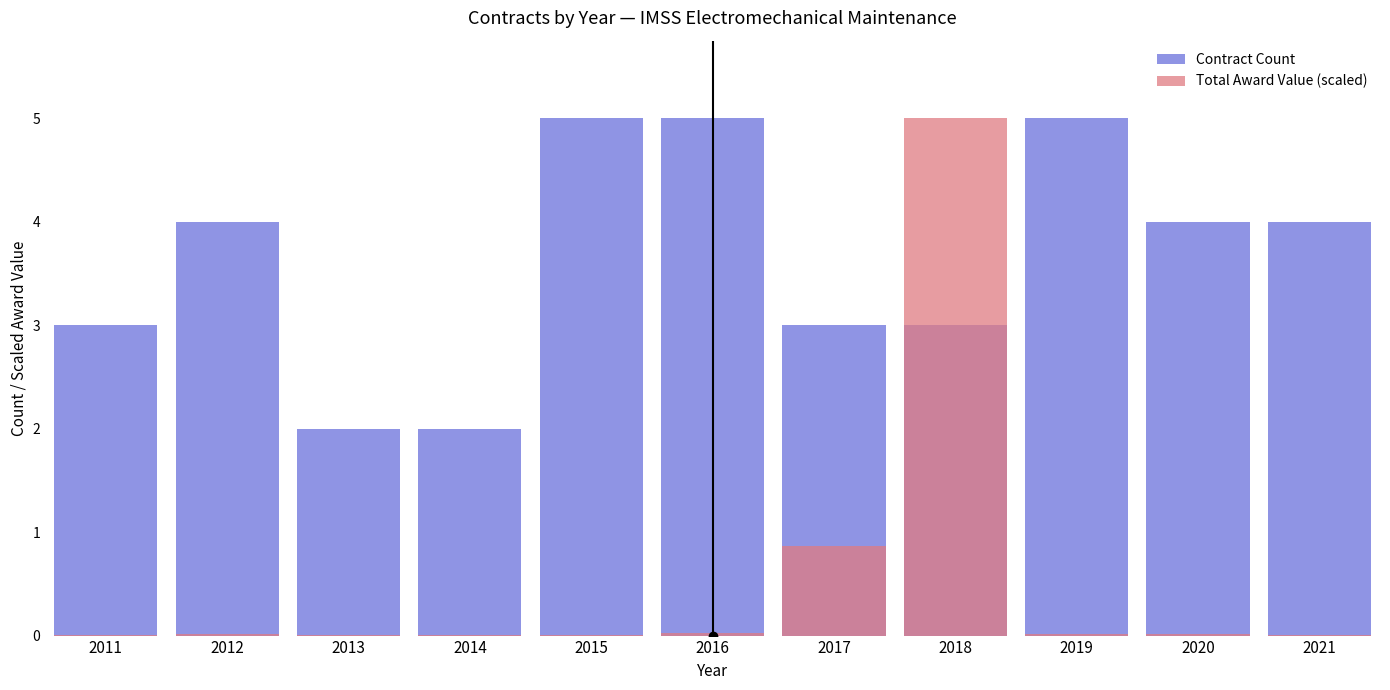

What is the difference between the Contract Count values at 2021 and 2018?

1.0